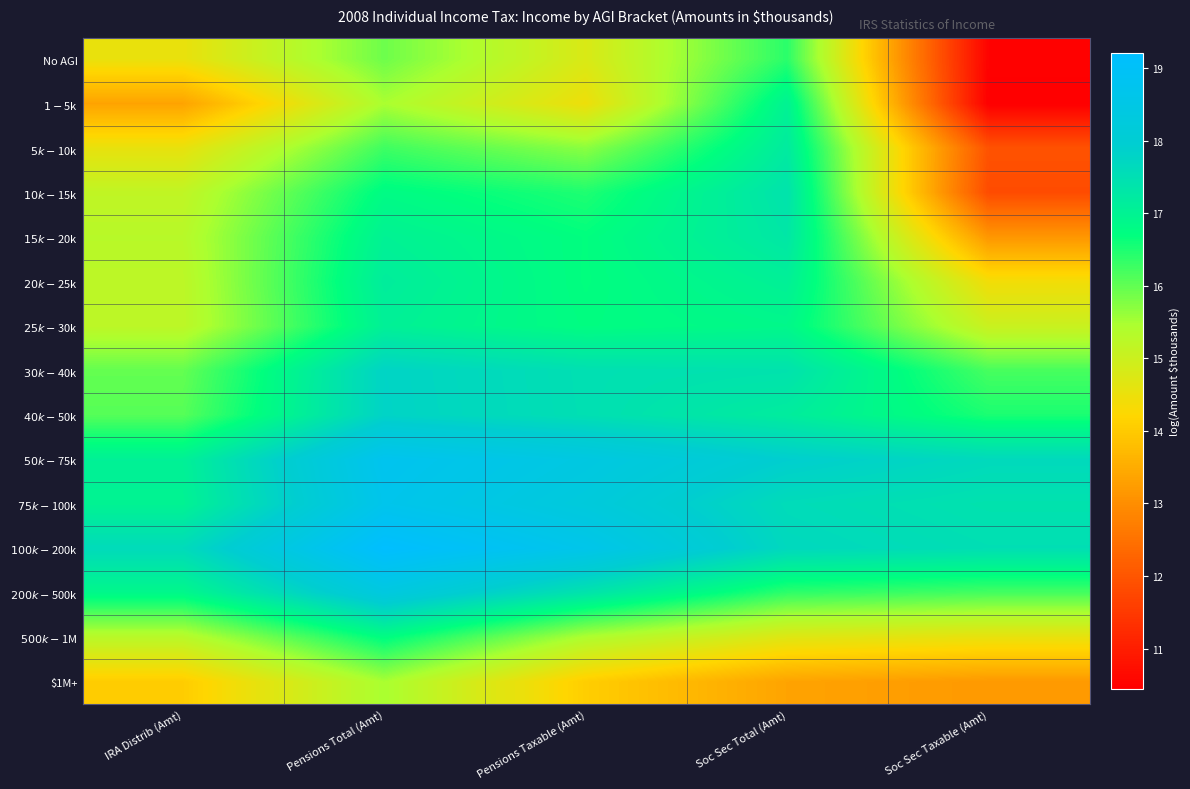

Which series changed the most between Pensions Total (Amt) and Pensions Taxable (Amt)?

$1M+